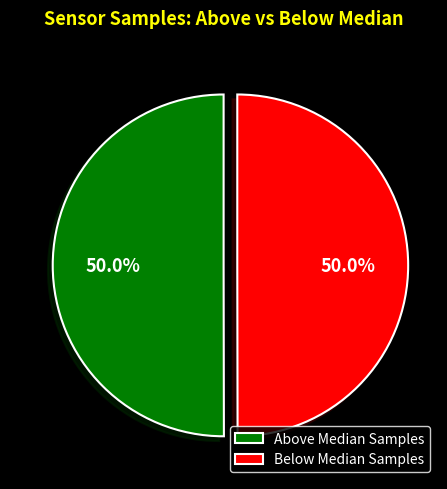

How many slices are in this pie chart?

2